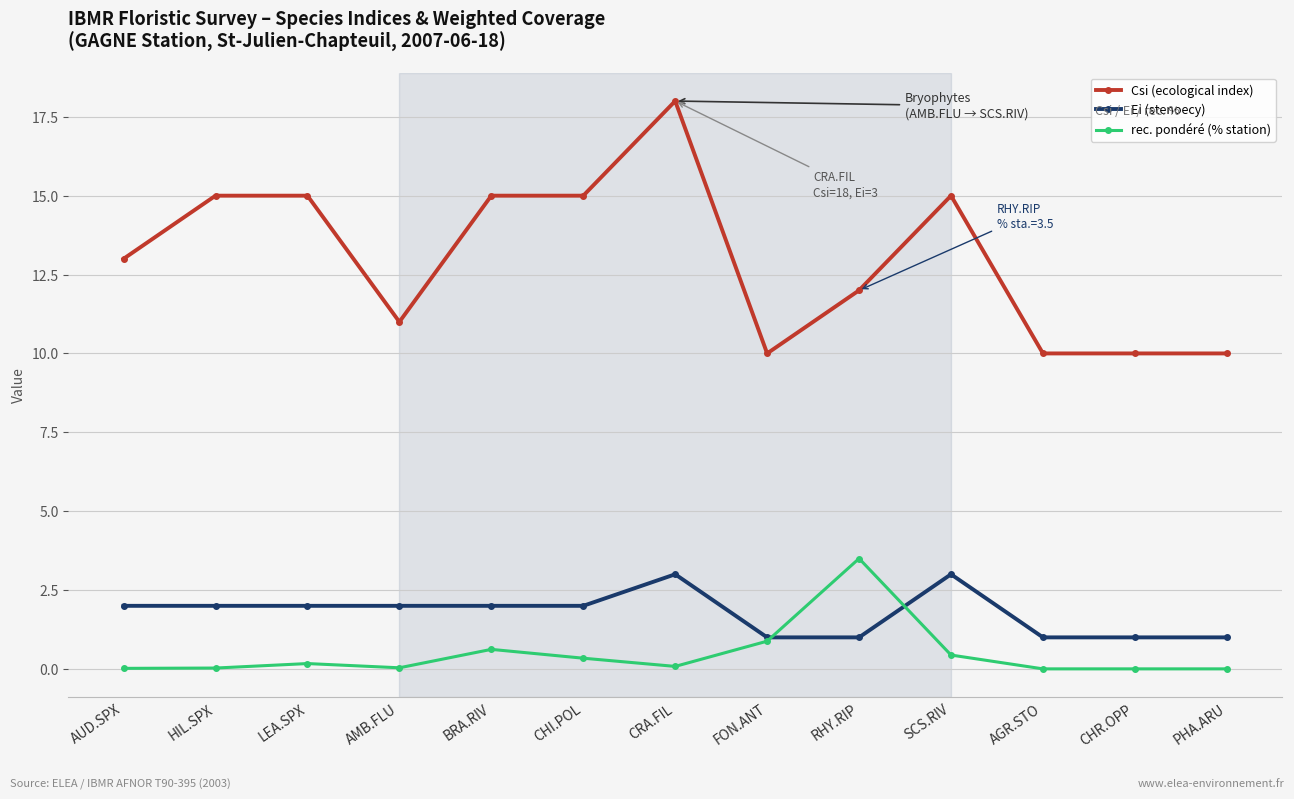

What position from the right is PHA.ARU?

1